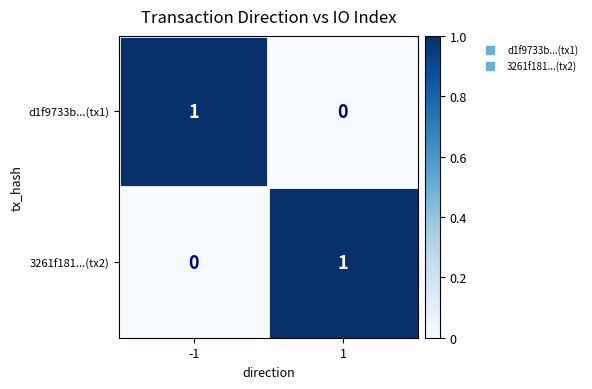

Reading left to right, list all the values displayed in this chart.

d1f9733b...(tx1): -1=1	1=0
3261f181...(tx2): -1=0	1=1